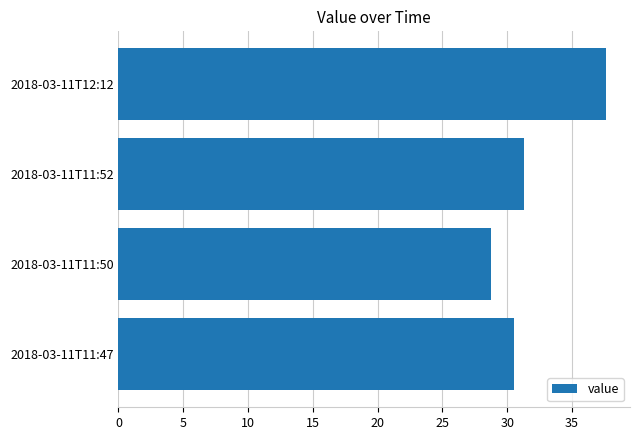

Is it true that the value at 2018-03-11T11:50 is 16.3?

False